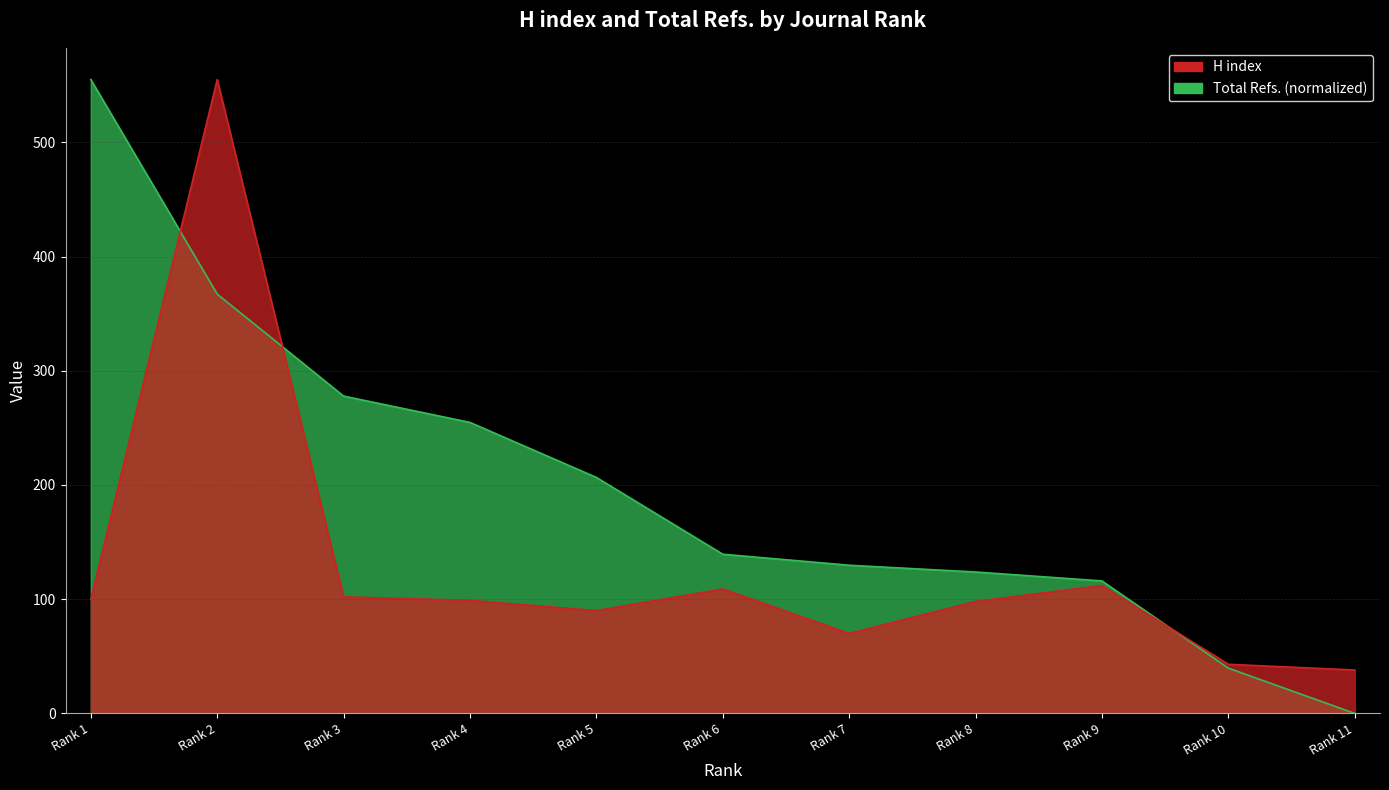

Which series changed the most between 2 and 3?

H index